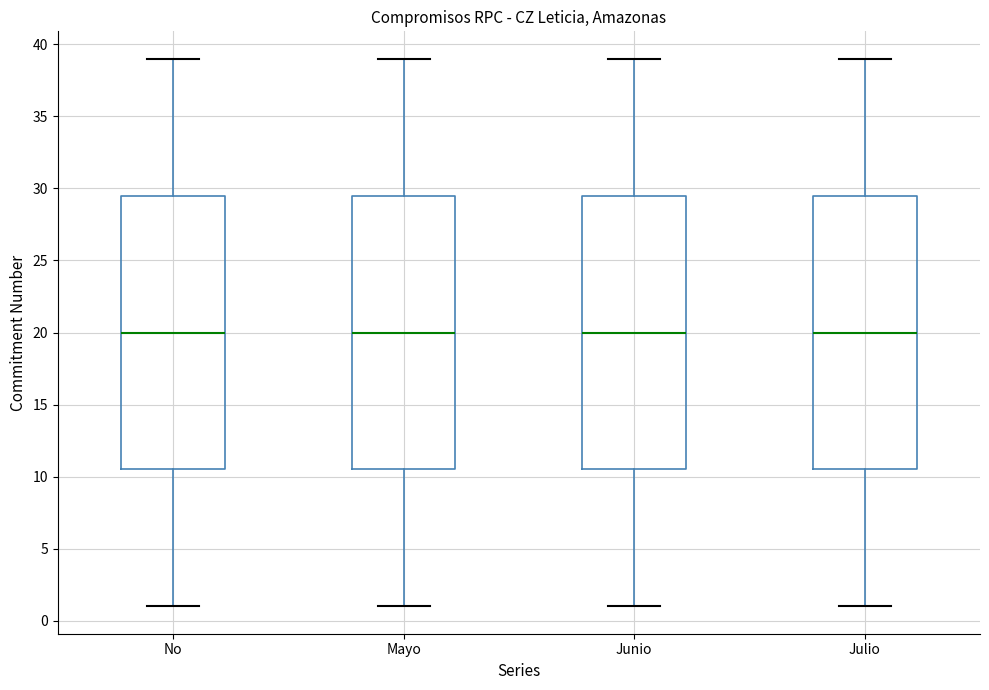

Reading left to right, transcribe this box plot: for each box, give where its median line is, the range the box spans, and where its two whiskers end, as read against the y-axis. The values are not printed on the chart, so give them approximately, as read against the axis.

No: median 20.0, box 10.5 to 29.5, whiskers 1.0 to 39.0
Mayo: median 20.0, box 10.5 to 29.5, whiskers 1.0 to 39.0
Junio: median 20.0, box 10.5 to 29.5, whiskers 1.0 to 39.0
Julio: median 20.0, box 10.5 to 29.5, whiskers 1.0 to 39.0